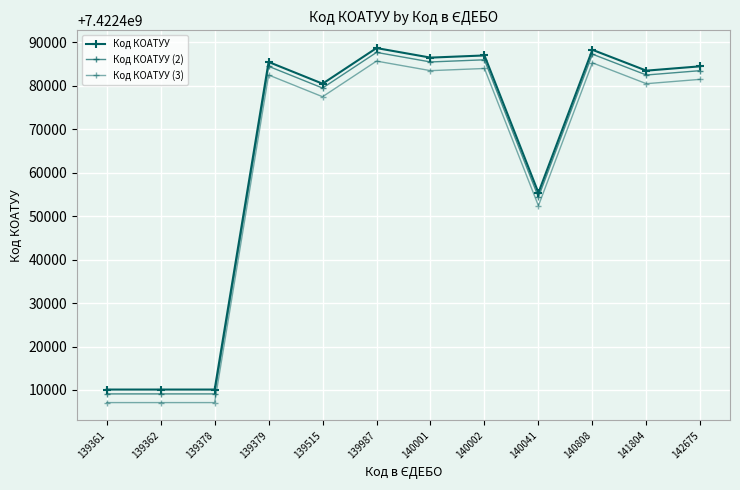

Between 139361 and 141804, which series saw the biggest shift?

Код КОАТУУ